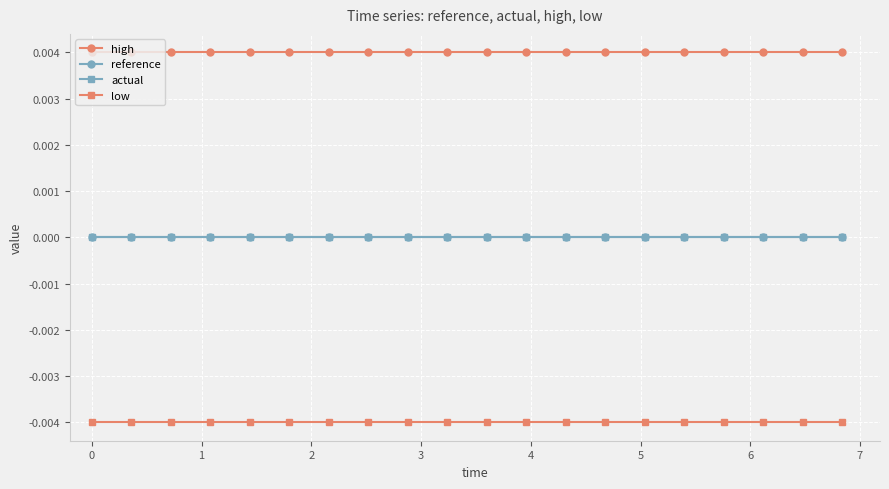

True or false: reference and high cross at least once.

False